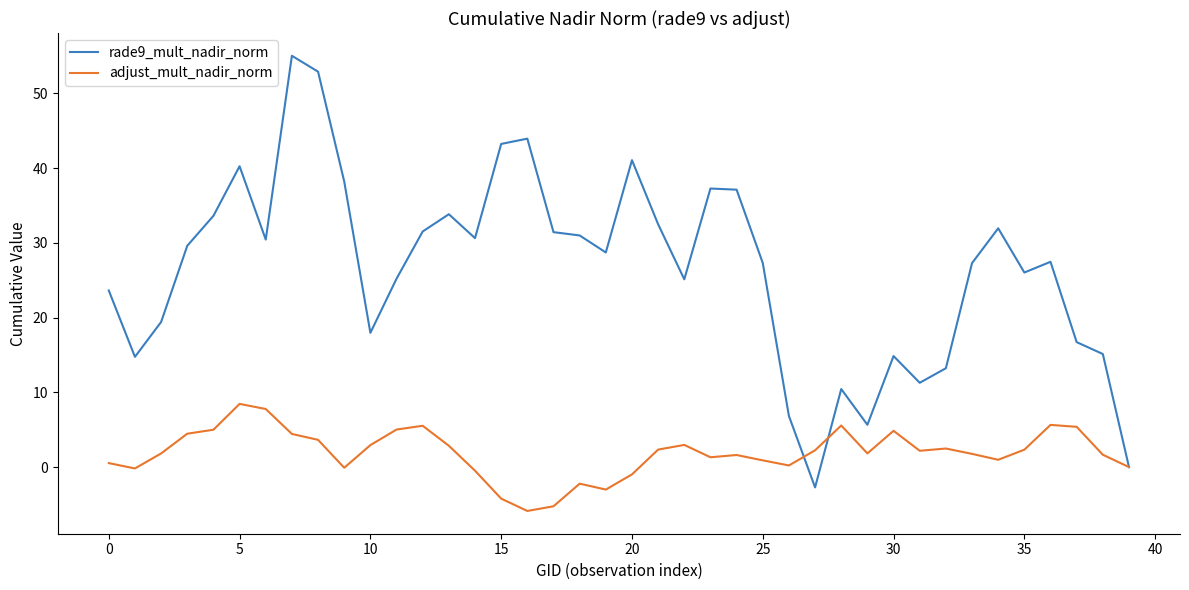

List the series in order of their peak value, highest first.

rade9_mult_nadir_norm, adjust_mult_nadir_norm